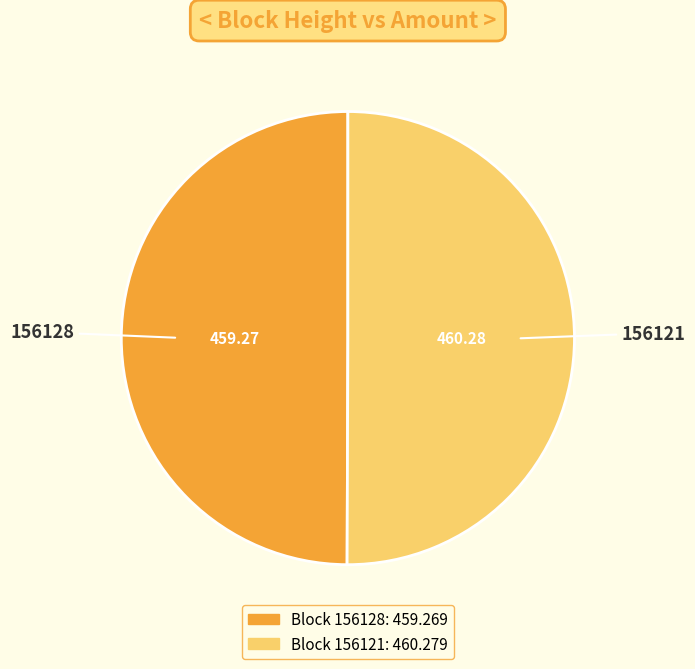

Do 156121 and 156128 together represent more than half of the pie?

Yes